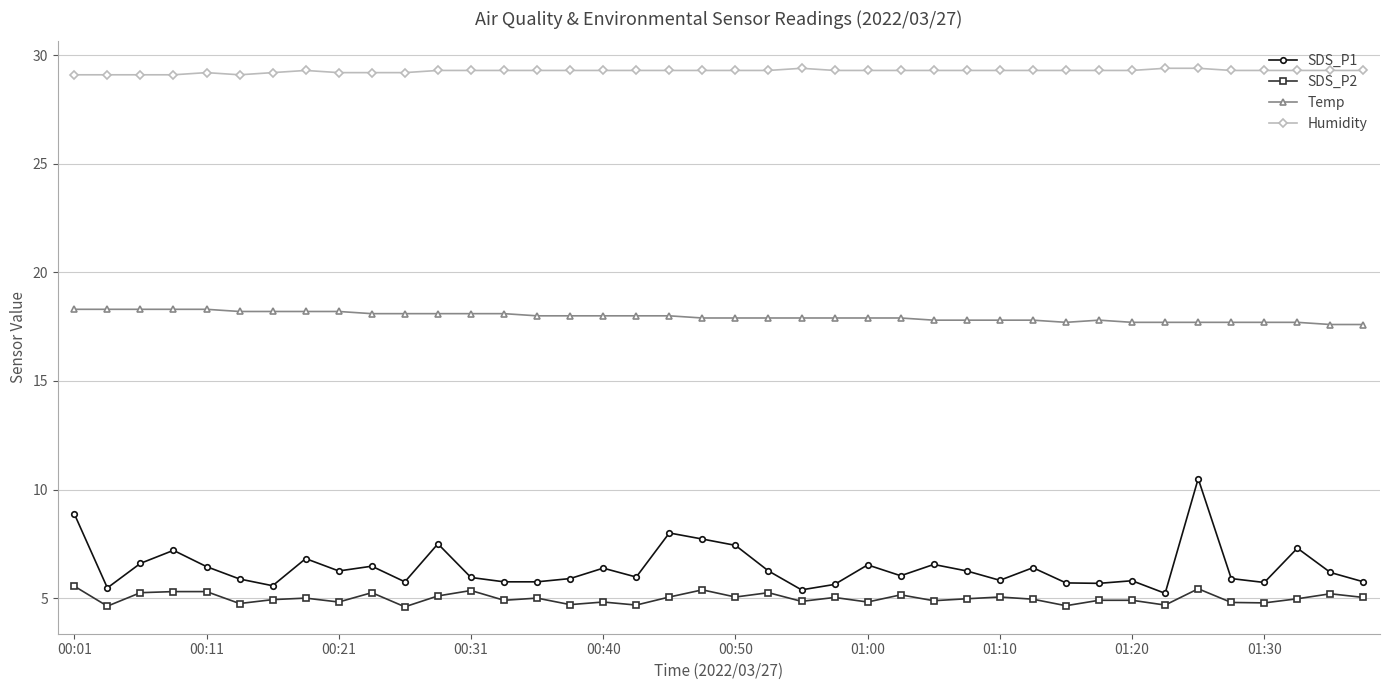

Which series has the largest range (max minus min)?

SDS_P1